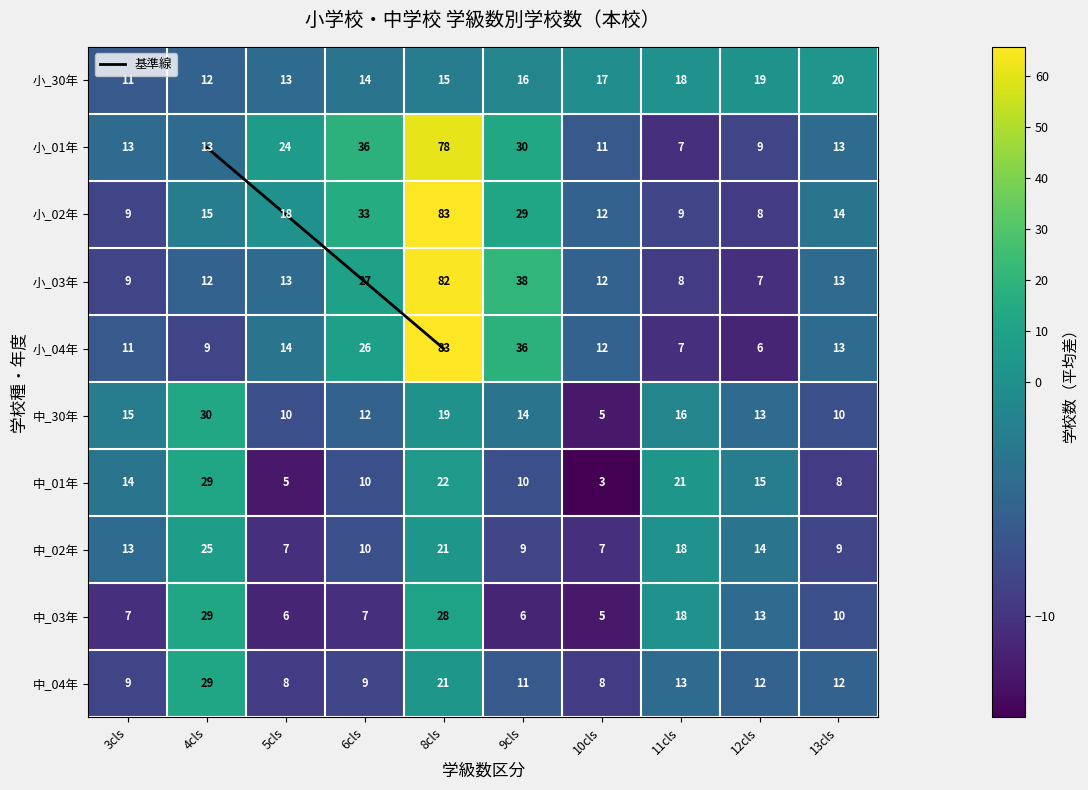

Which series has the largest range (max minus min)?

小学校_04年